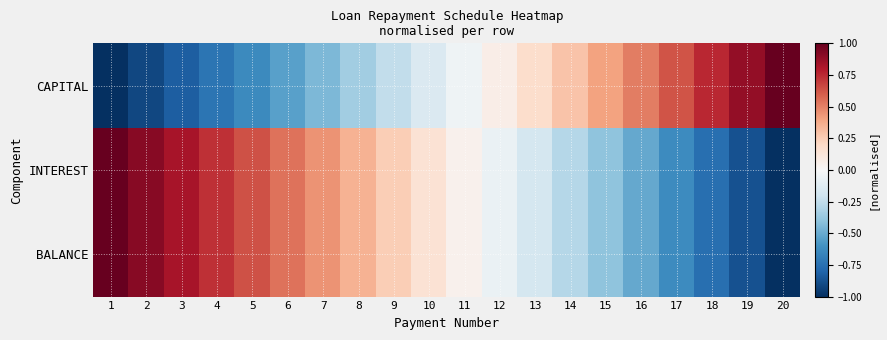

List the series in order of their peak value, highest first.

CAPITAL, INTEREST, BALANCE